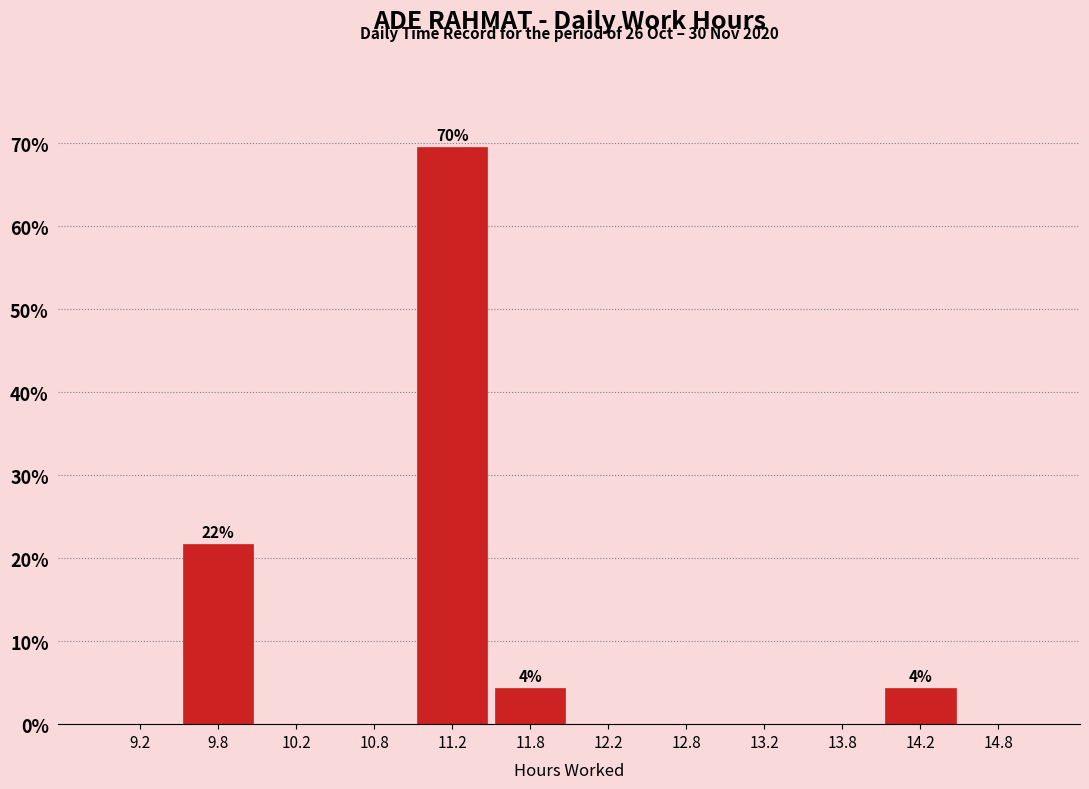

Over which range of the x-axis is the bar tallest?

11.0 to 11.5